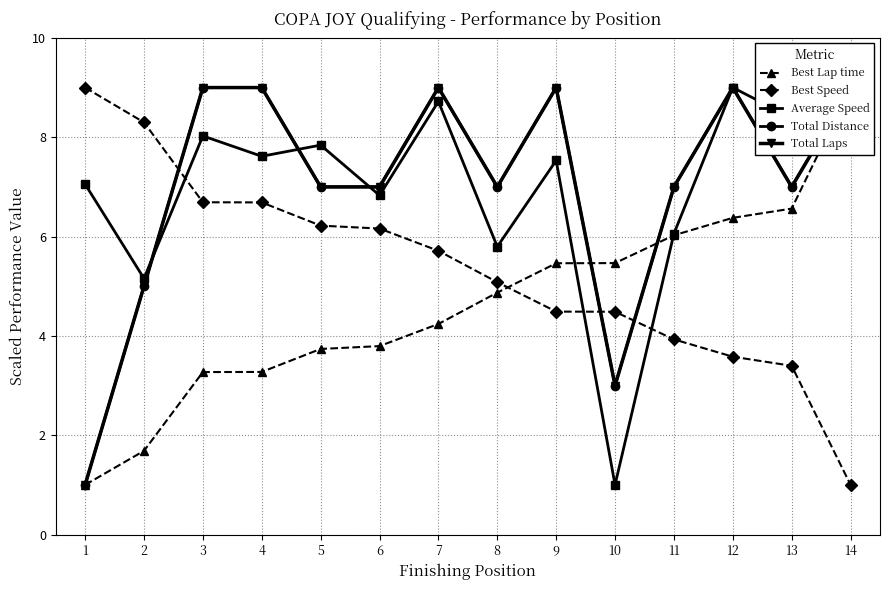

Where is the first local minimum for Average Speed?

2